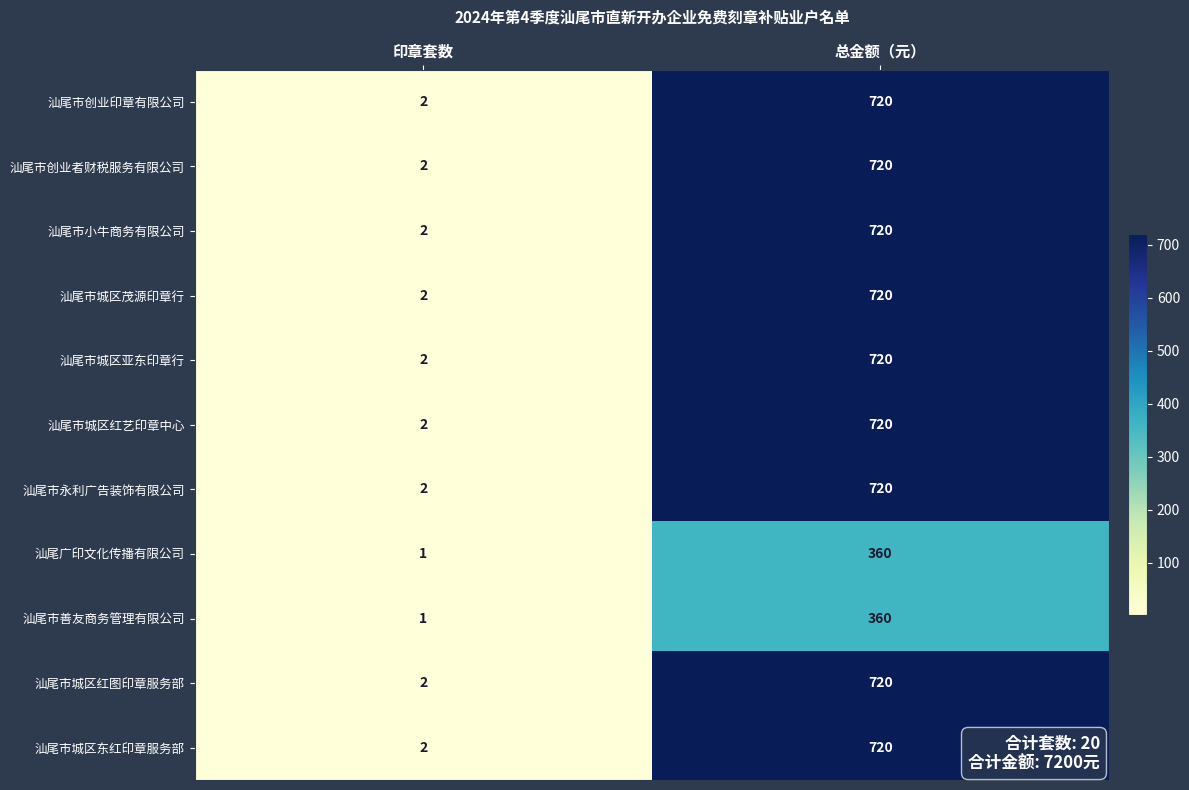

What is the spread (max minus min) of values at 总金额（元）?

360